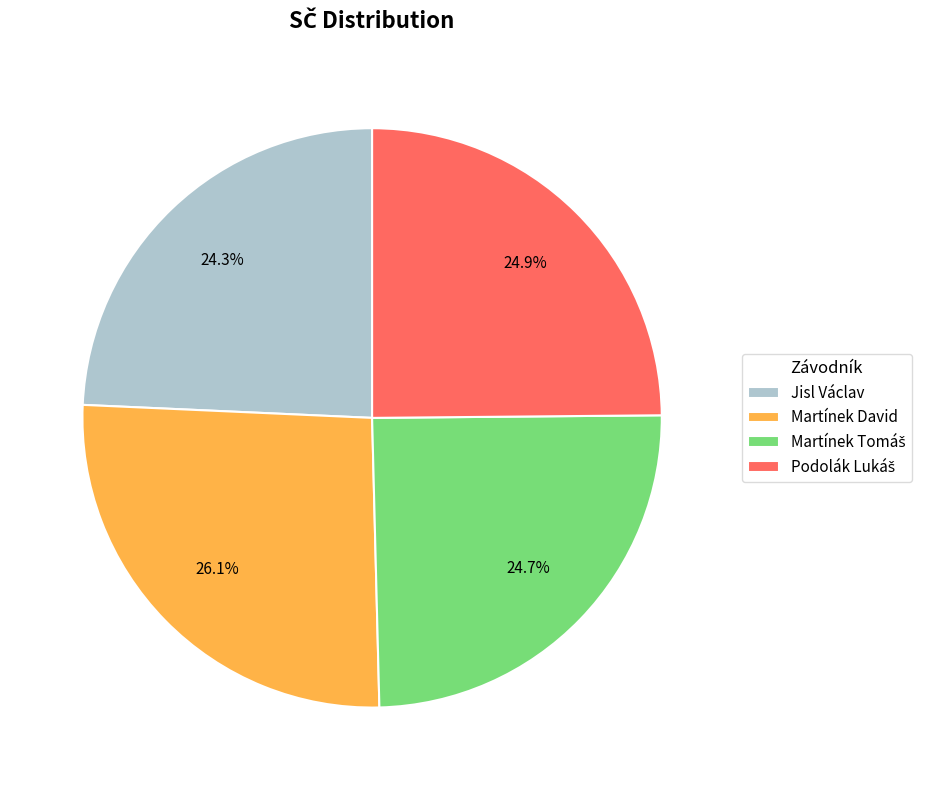

How much of the chart is everything except Martínek David?

73.9%